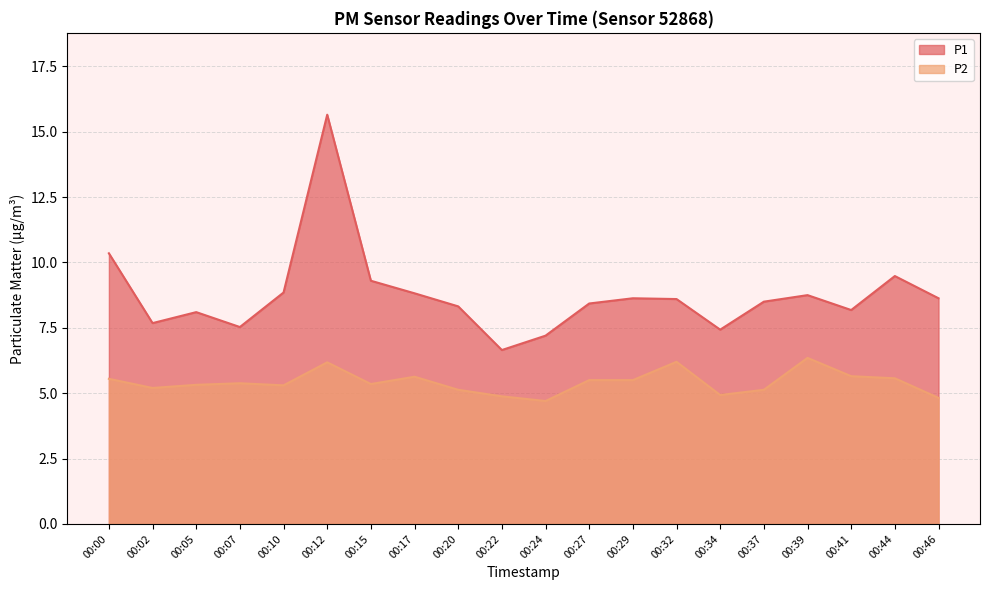

At 00:34, list the series in order from largest to smallest.

P1, P2